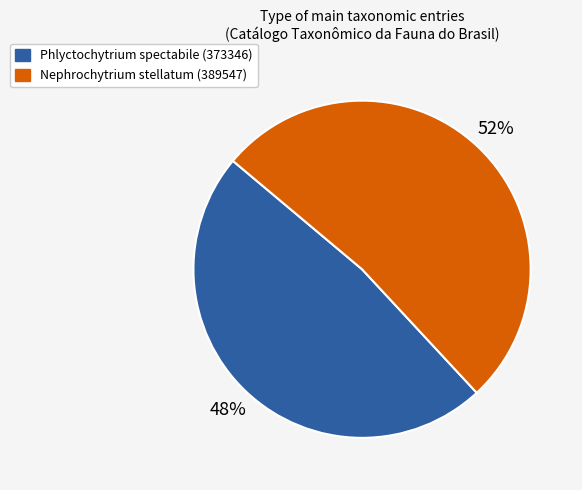

Between Nephrochytrium stellatum (389547) and Phlyctochytrium spectabile (373346), which is larger?

Nephrochytrium stellatum (389547)